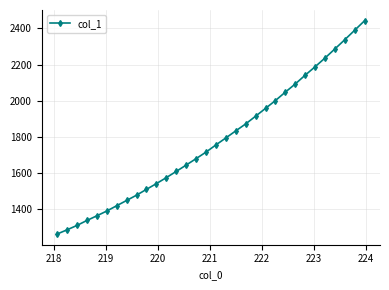

True or false: the data has more than 2 interior local peaks.

False